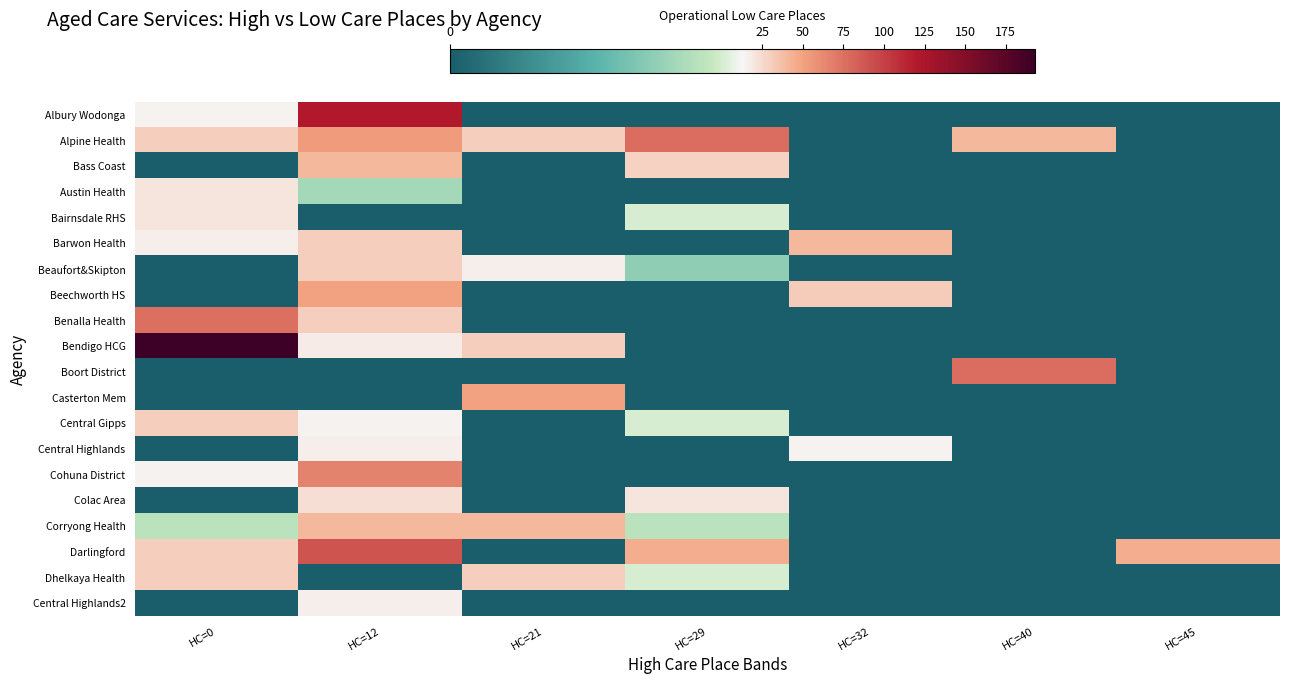

Which label corresponds to the largest value in the chart?

HC=0